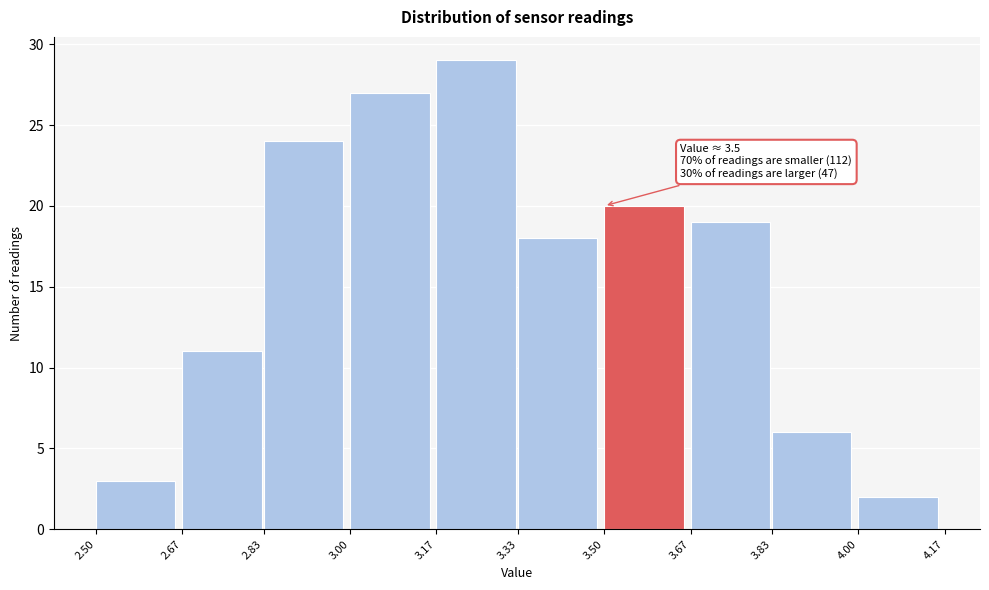

Over which range of the x-axis is the bar tallest?

3.17 to 3.33